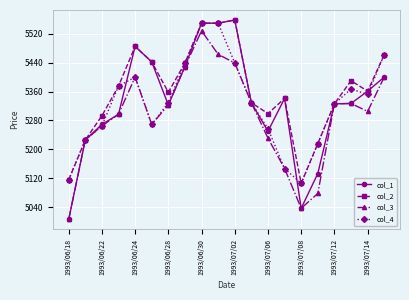

How many values in the col_2 series are below 5361?

10